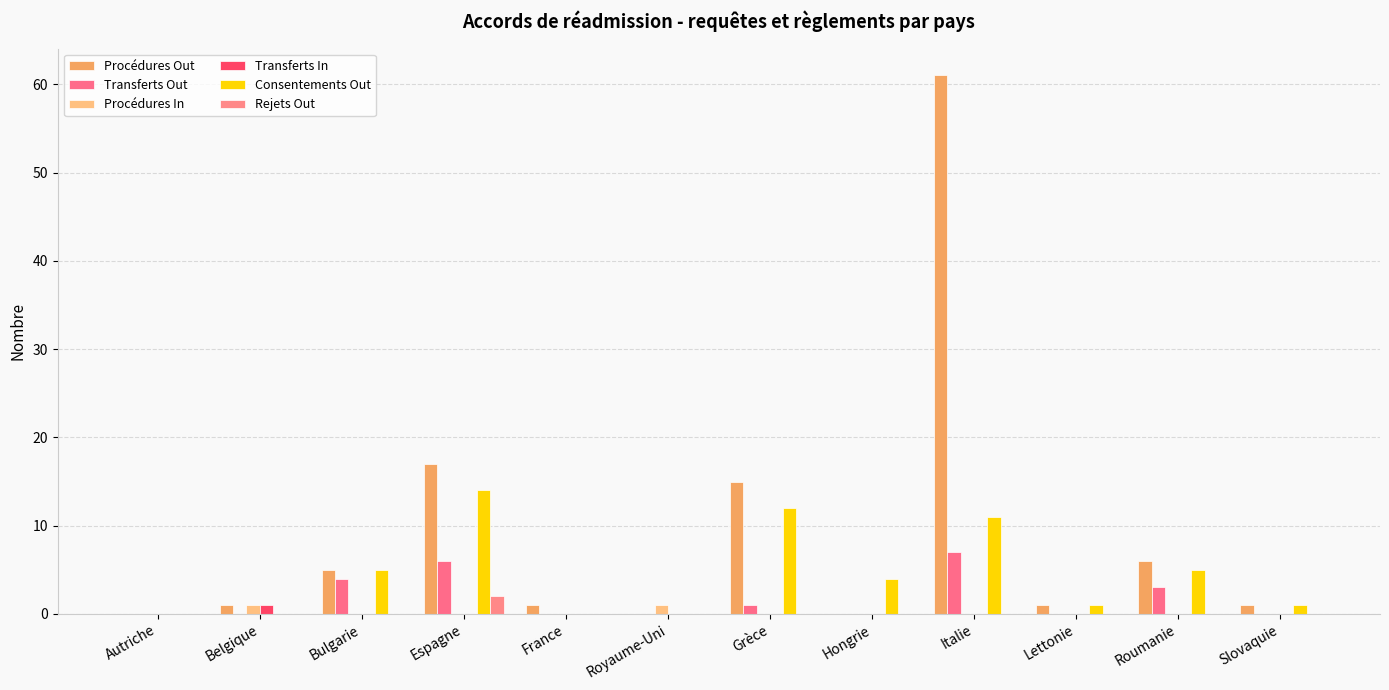

Does the chart contain stacked bars?

No